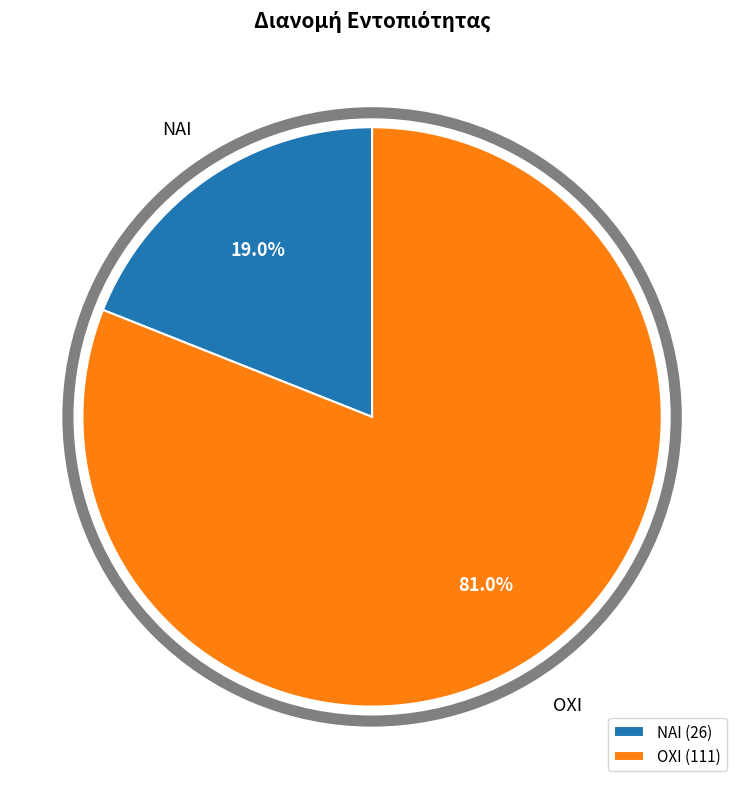

The ΟΧΙ slice represents 81% of the pie. True or false?

True